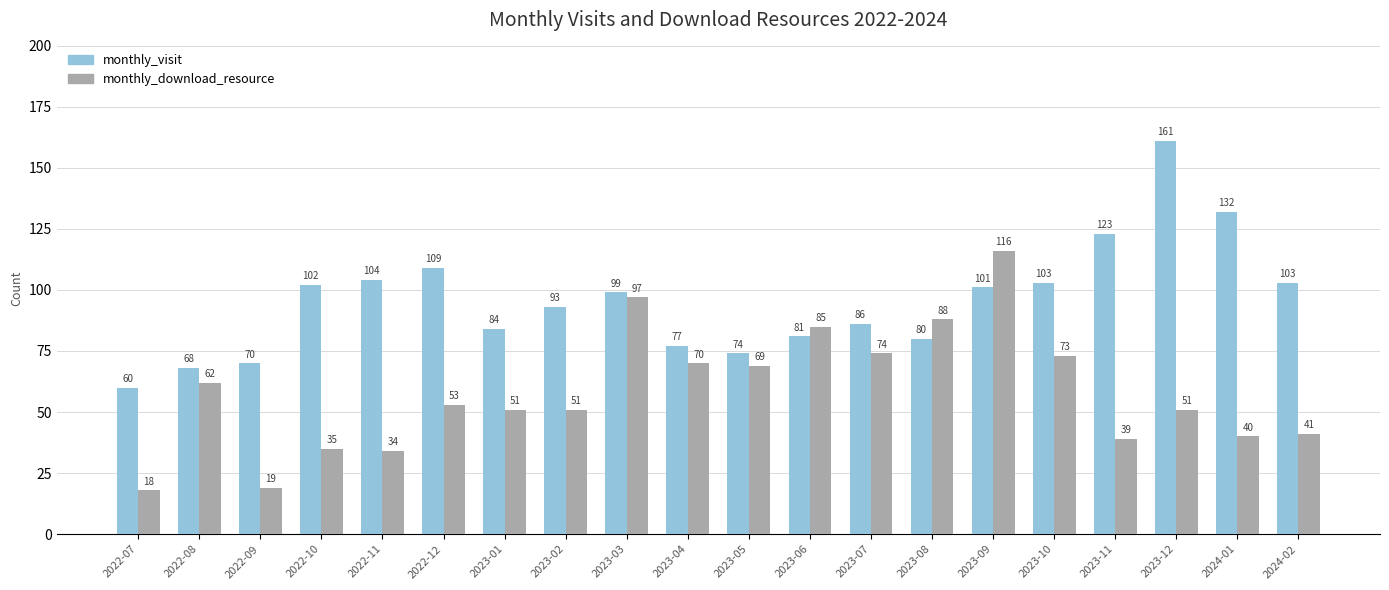

Count the number of data series in this chart.

2